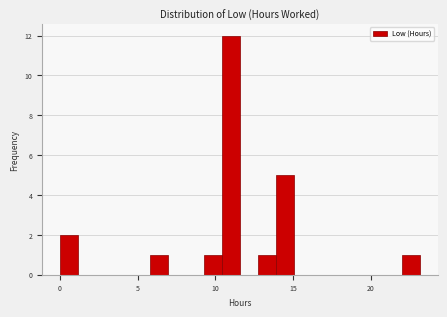

Around what value on the x-axis is the tallest bar? Give the approximate position of its centre, as read against the axis.

11.0